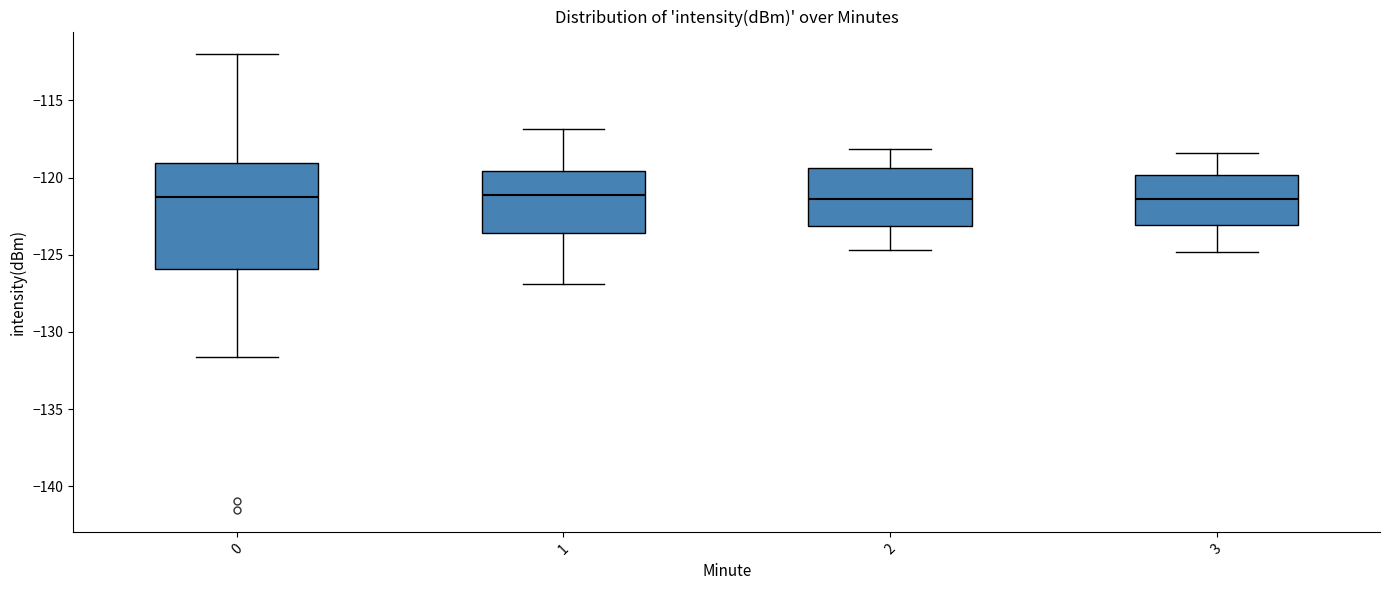

Reading left to right, read every box against the y-axis: the position of its median line, the range the box covers, and the ends of its whiskers. The values are not printed on the chart, so give them approximately, as read against the axis.

0: median -121.0, box -126.0 to -119.0, whiskers -131.5 to -112.0
1: median -121.0, box -123.5 to -119.5, whiskers -127.0 to -117.0
2: median -121.5, box -123.0 to -119.5, whiskers -124.5 to -118.0
3: median -121.5, box -123.0 to -120.0, whiskers -125.0 to -118.5